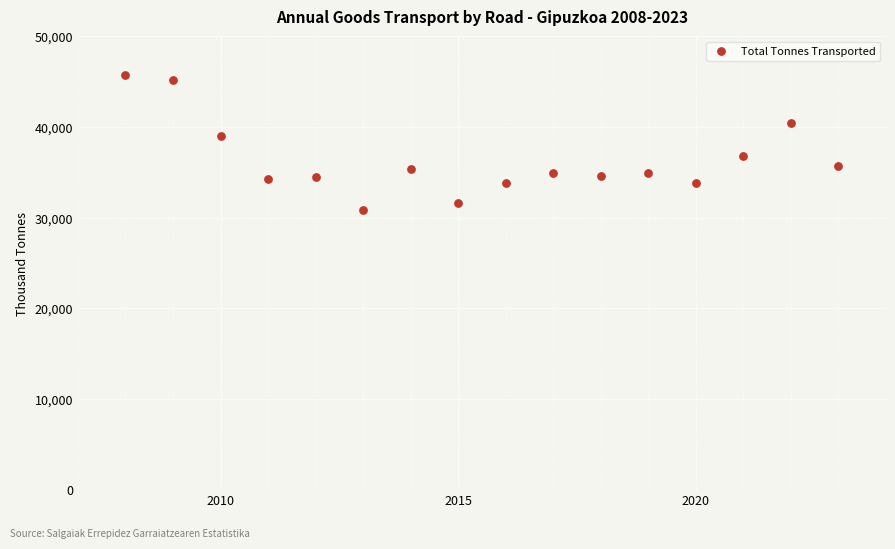

What Y value in the scatter plot is closest to 38255?

39021.9